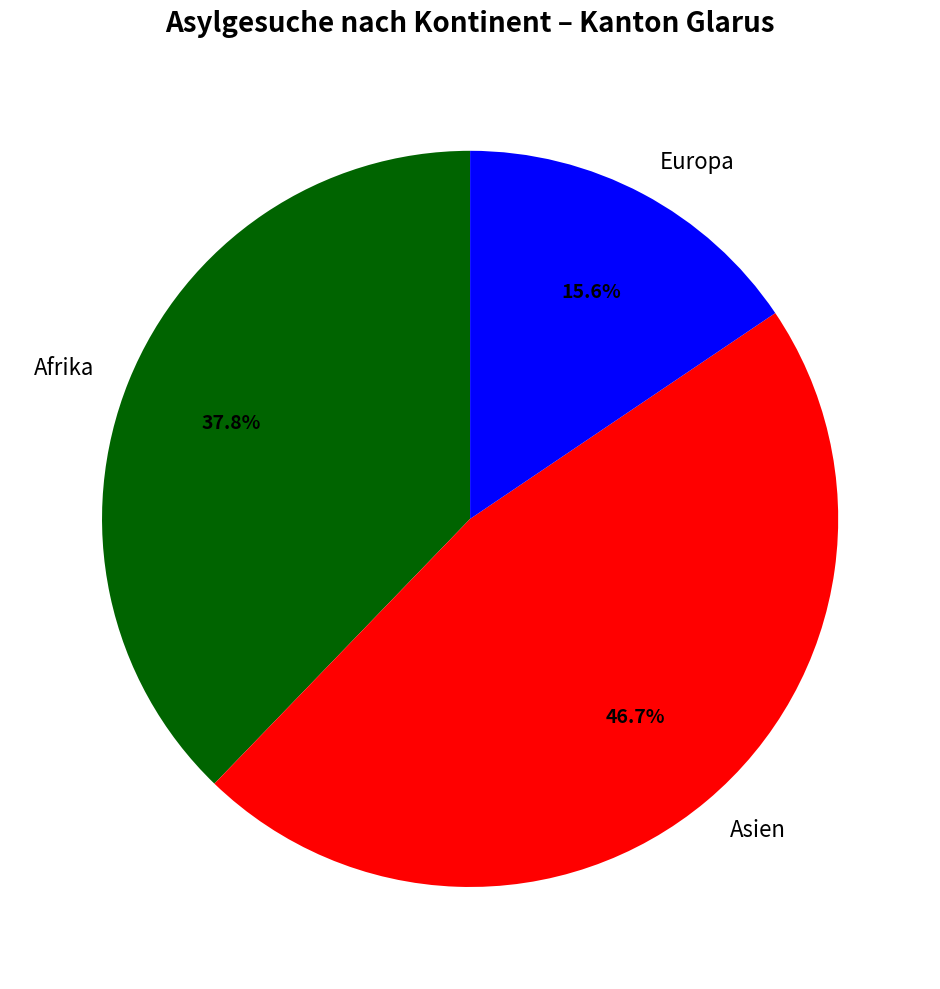

How many segments does this pie chart have?

3